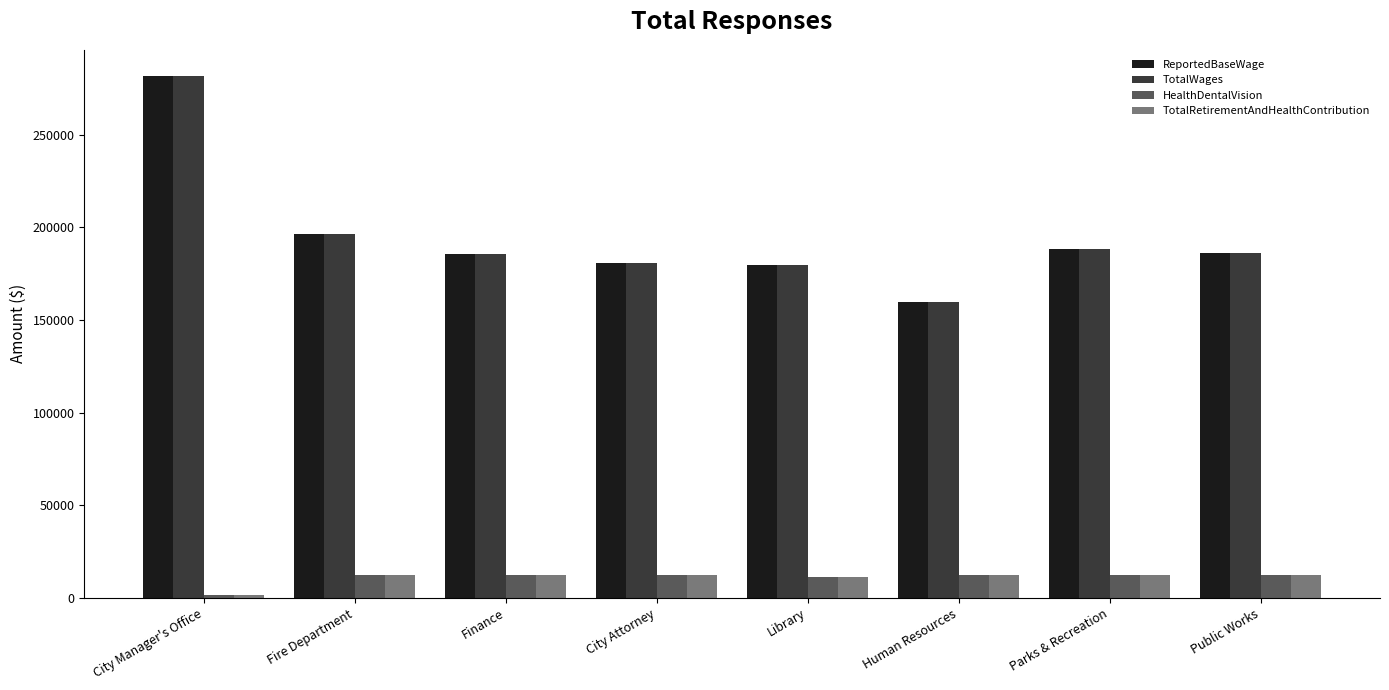

Where is ReportedBaseWage nearest to the value 220657?

Fire Department